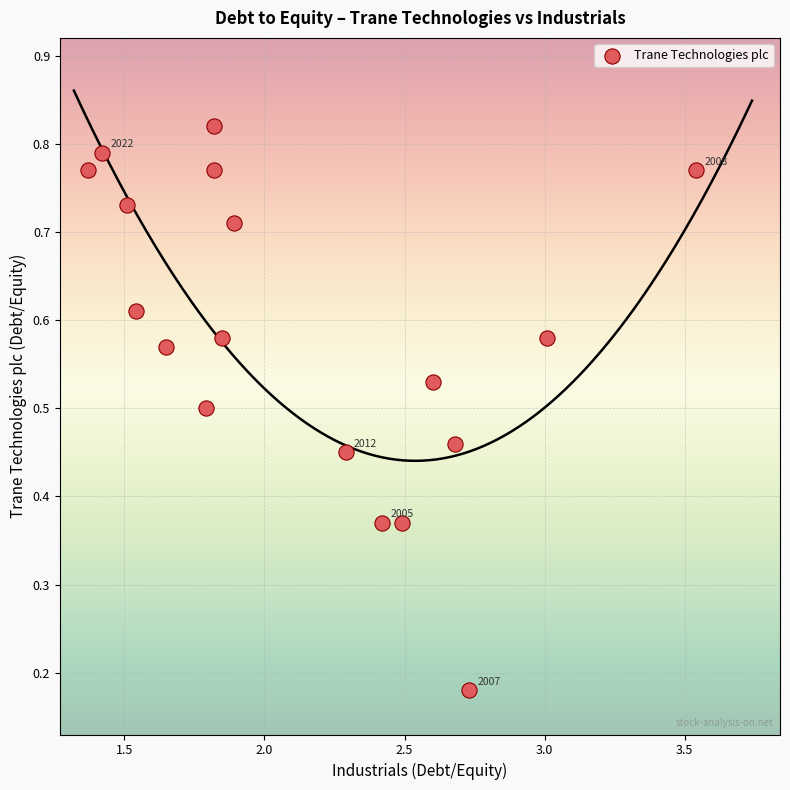

What is the range of X values (max minus min)?

2.2